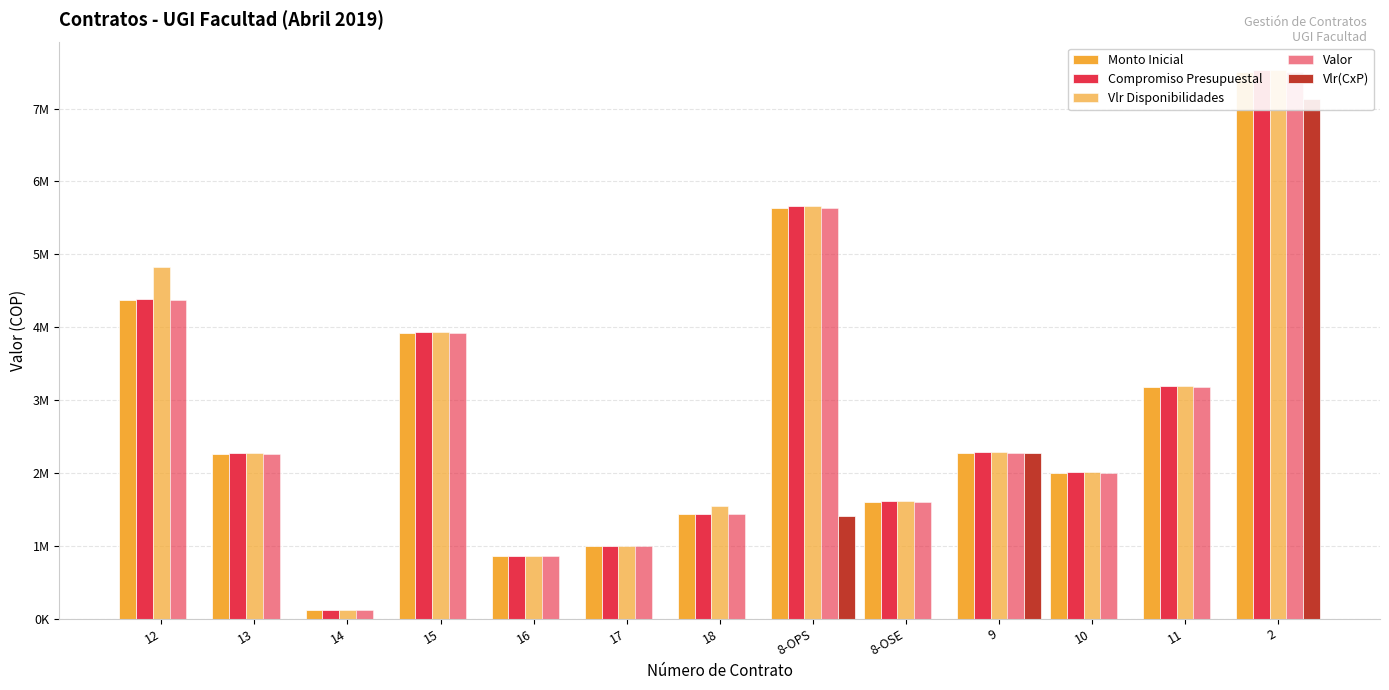

The value of Monto Inicial at 13 is 2261000. True or false?

True